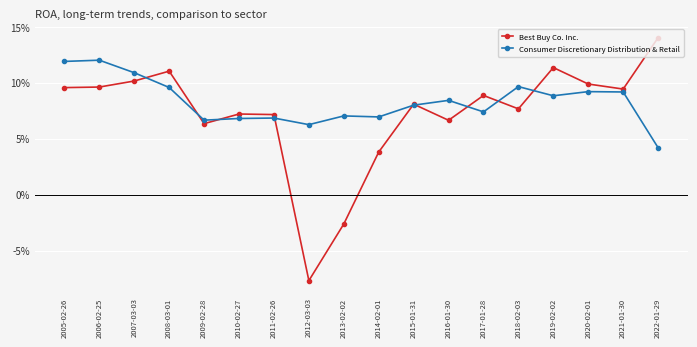

Is this an area chart (filled region under the line)?

No